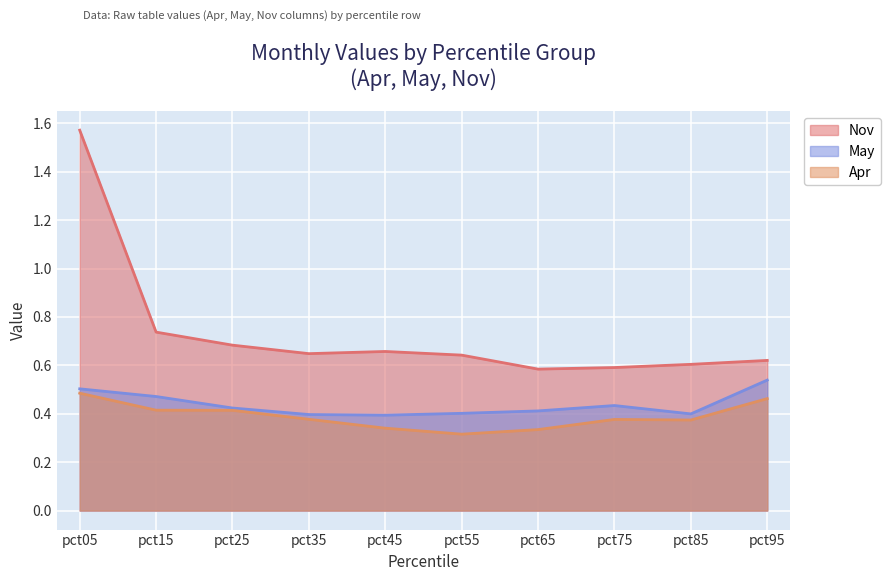

What is the value of the Nov point at the 10th from the left?

0.6